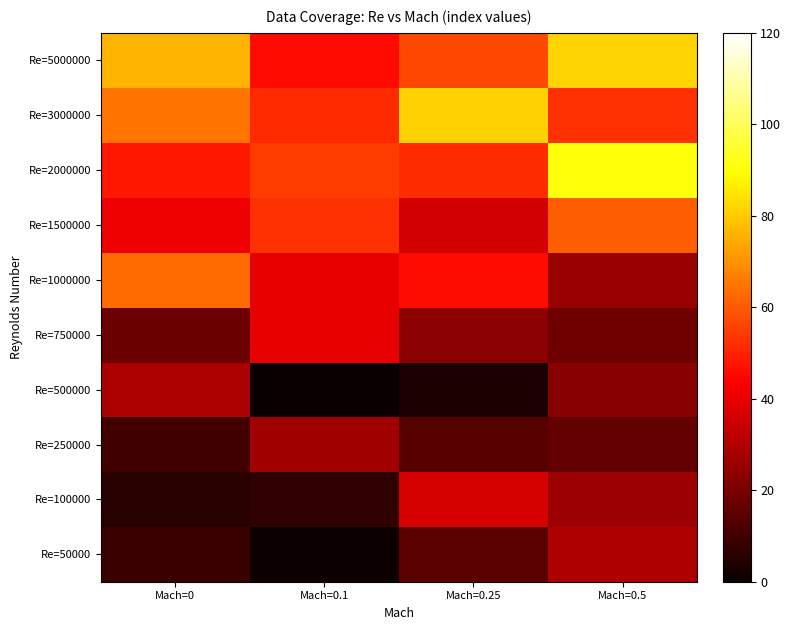

Reading left to right, extract all data points from this chart.

Re=50000: Mach=0=8.5	Mach=0.1=0.9	Mach=0.25=14.7	Mach=0.5=29.8
Re=100000: Mach=0=5.5	Mach=0.1=7.5	Mach=0.25=36.7	Mach=0.5=26.5
Re=250000: Mach=0=10.0	Mach=0.1=27.1	Mach=0.25=14.0	Mach=0.5=16.0
Re=500000: Mach=0=28.6	Mach=0.1=0.0	Mach=0.25=3.1	Mach=0.5=22.6
Re=750000: Mach=0=17.8	Mach=0.1=39.7	Mach=0.25=23.4	Mach=0.5=17.8
Re=1000000: Mach=0=63.0	Mach=0.1=39.6	Mach=0.25=46.0	Mach=0.5=25.6
Re=1500000: Mach=0=40.8	Mach=0.1=52.7	Mach=0.25=35.7	Mach=0.5=60.6
Re=2000000: Mach=0=48.0	Mach=0.1=54.6	Mach=0.25=52.0	Mach=0.5=90.8
Re=3000000: Mach=0=64.8	Mach=0.1=51.1	Mach=0.25=81.3	Mach=0.5=52.7
Re=5000000: Mach=0=76.1	Mach=0.1=45.6	Mach=0.25=57.1	Mach=0.5=82.0